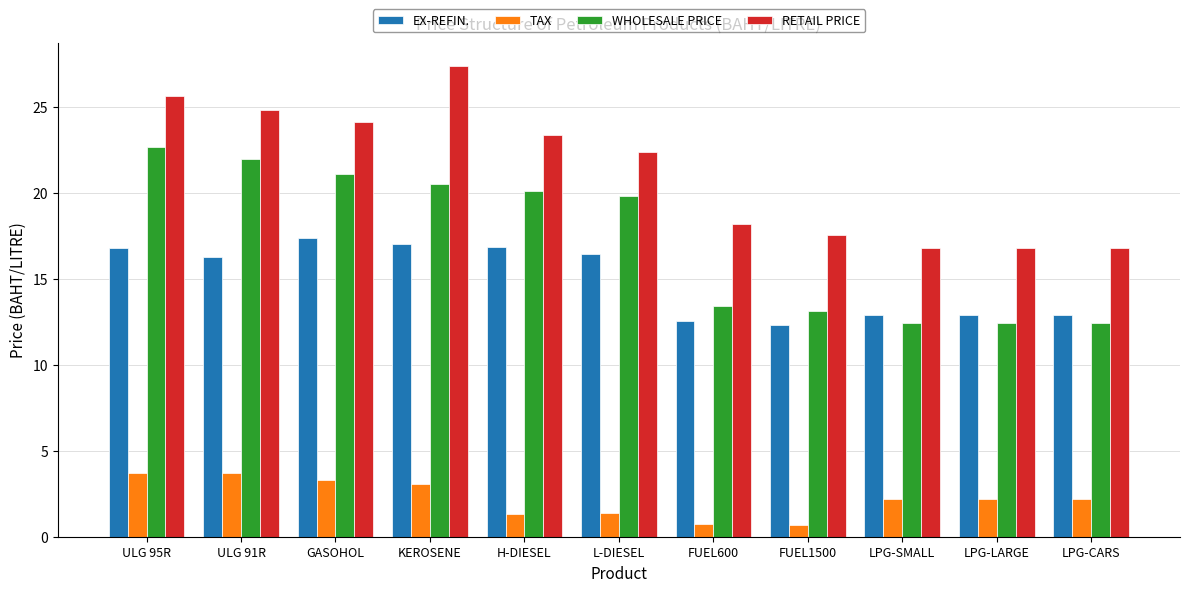

True or false: WHOLESALE PRICE has a value of 8.3 at ULG 95R.

False